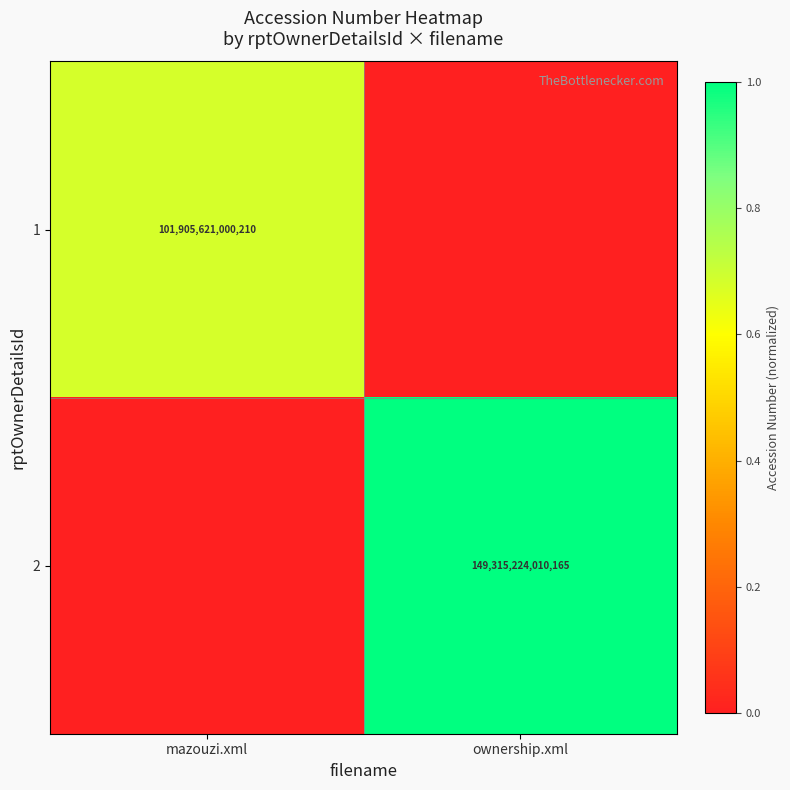

Which category has the highest value across all series?

ownership.xml